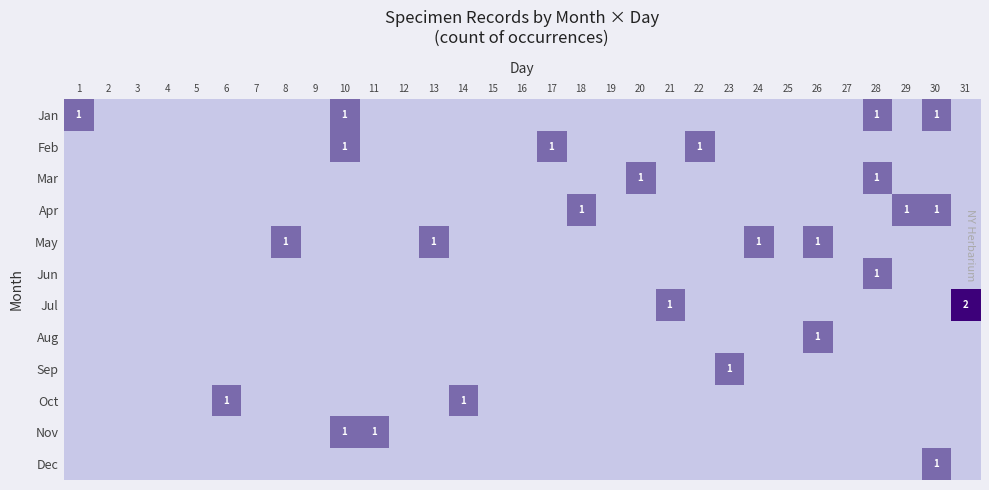

The value of Jan at 30 is 2. True or false?

False